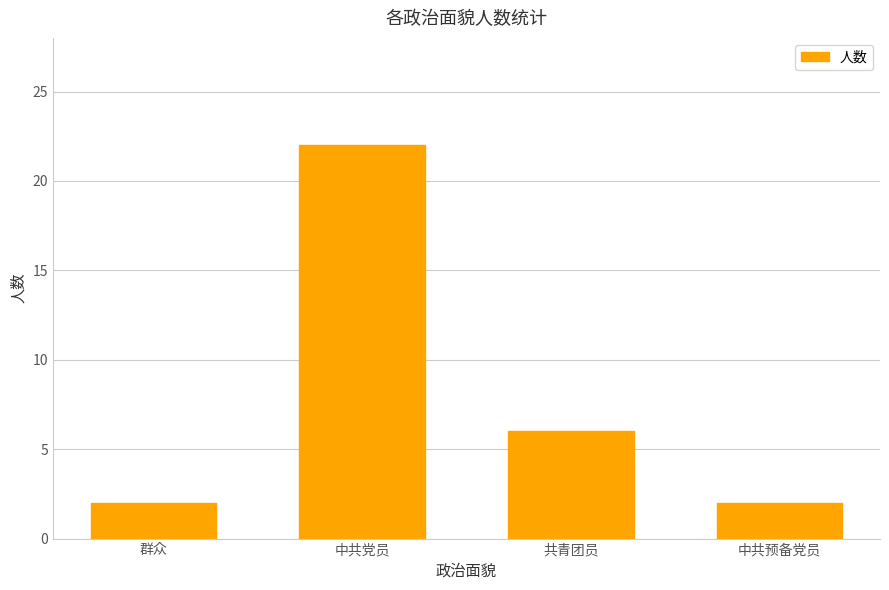

What is the maximum value shown in the chart?

22